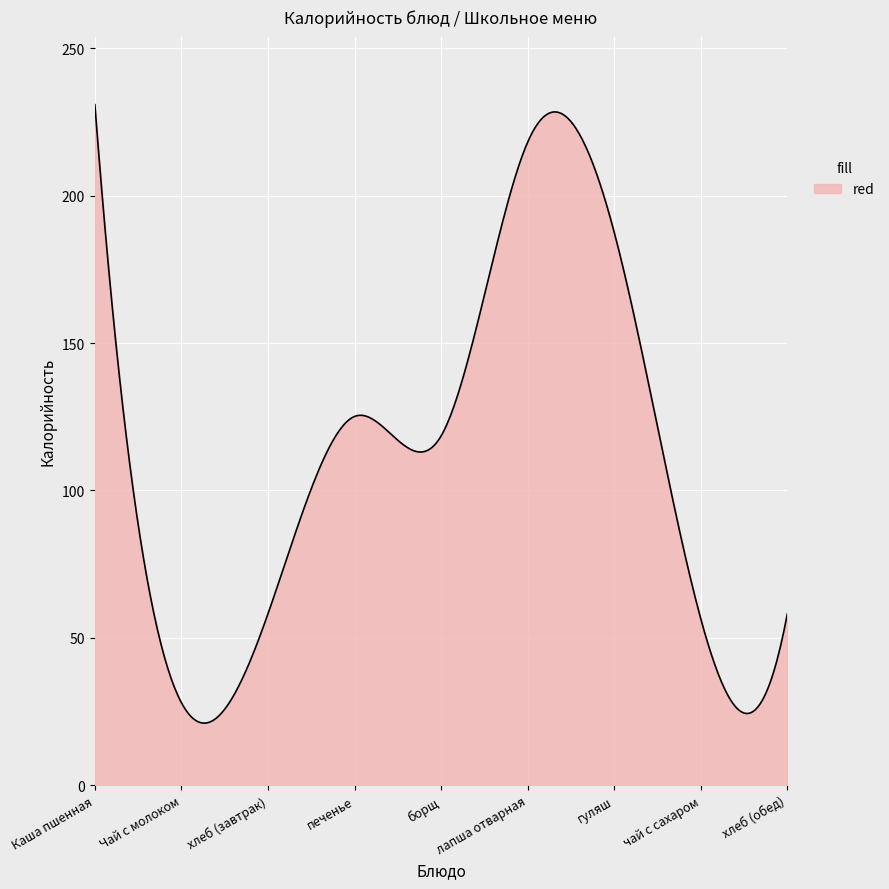

What is the smallest value displayed?

21.1